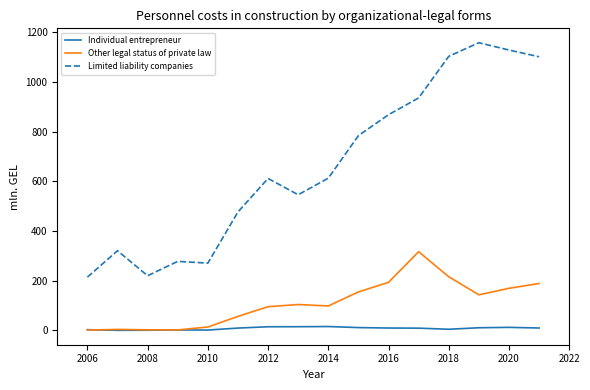

True or false: Other legal status of private law and Limited liability companies cross at least once.

False